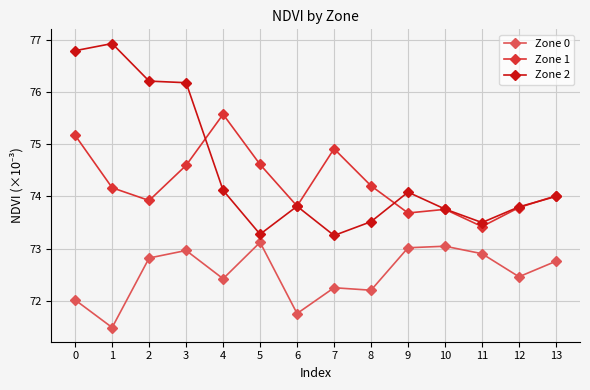

Reading right to left, transcribe all the data shown in this chart.

Zone 0: 72.8	72.5	72.9	73.0	73.0	72.2	72.3	71.8	73.1	72.4	73.0	72.8	71.5	72.0
Zone 1: 74.0	73.8	73.4	73.8	73.7	74.2	74.9	73.8	74.6	75.6	74.6	73.9	74.2	75.2
Zone 2: 74.0	73.8	73.5	73.8	74.1	73.5	73.3	73.8	73.3	74.1	76.2	76.2	76.9	76.8